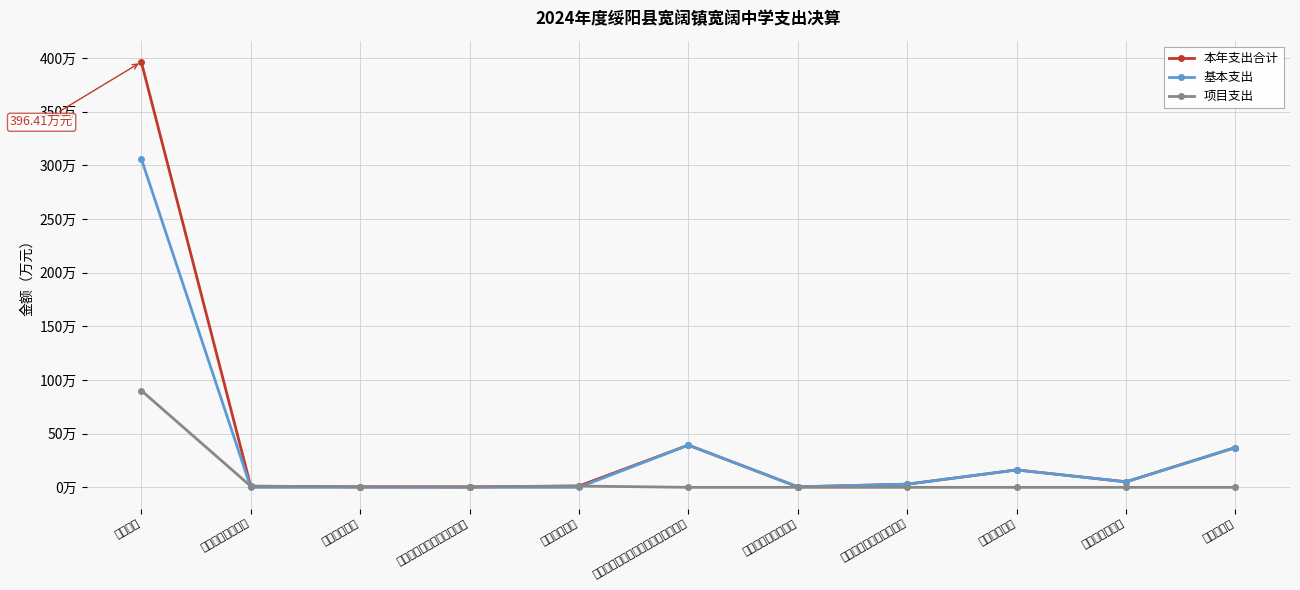

Which series has the widest spread of values?

本年支出合计